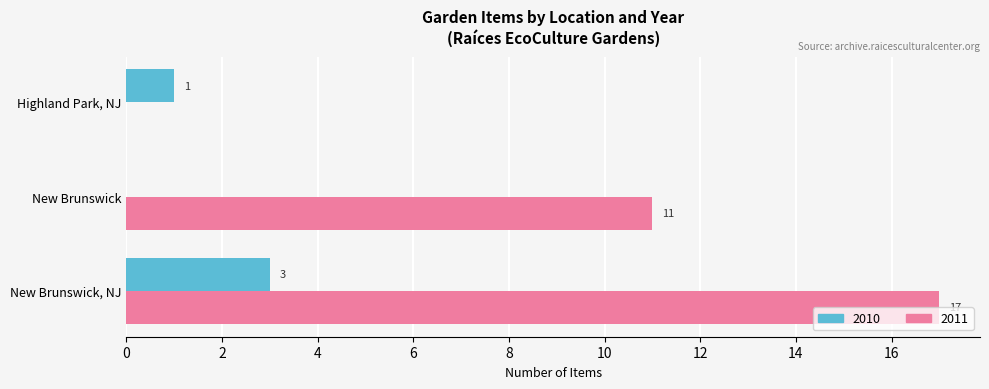

Between New Brunswick, NJ and New Brunswick, which series saw the biggest shift?

2011